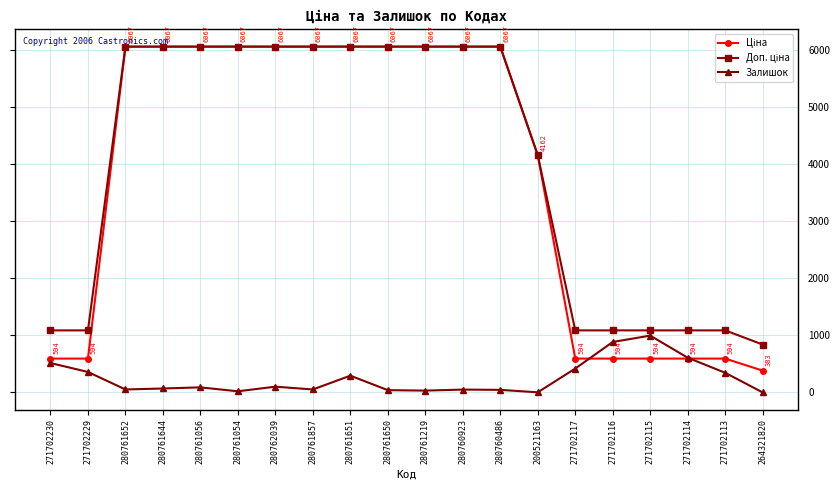

What is the difference between the highest and lowest values at 271702113?

743.8